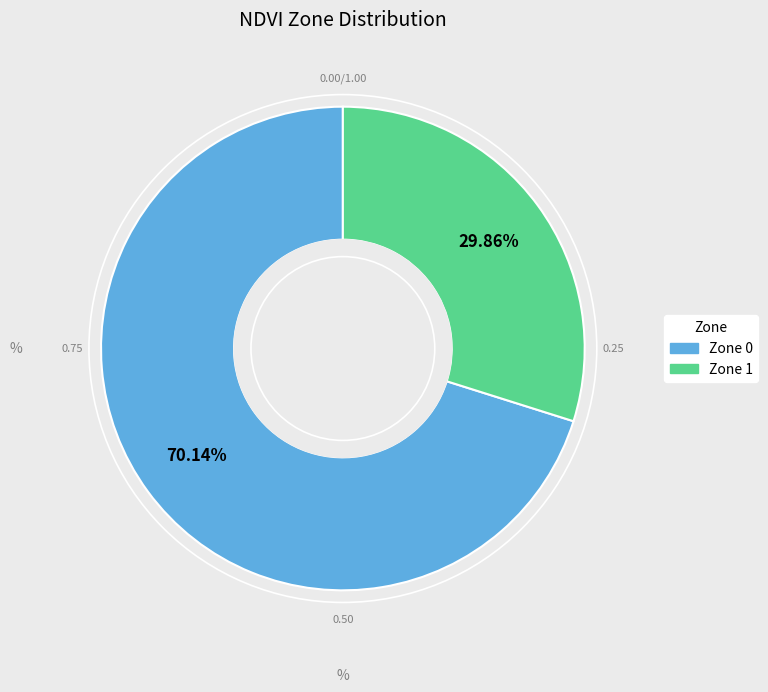

What percentage do Zone 0 and Zone 1 together represent?

100.0%